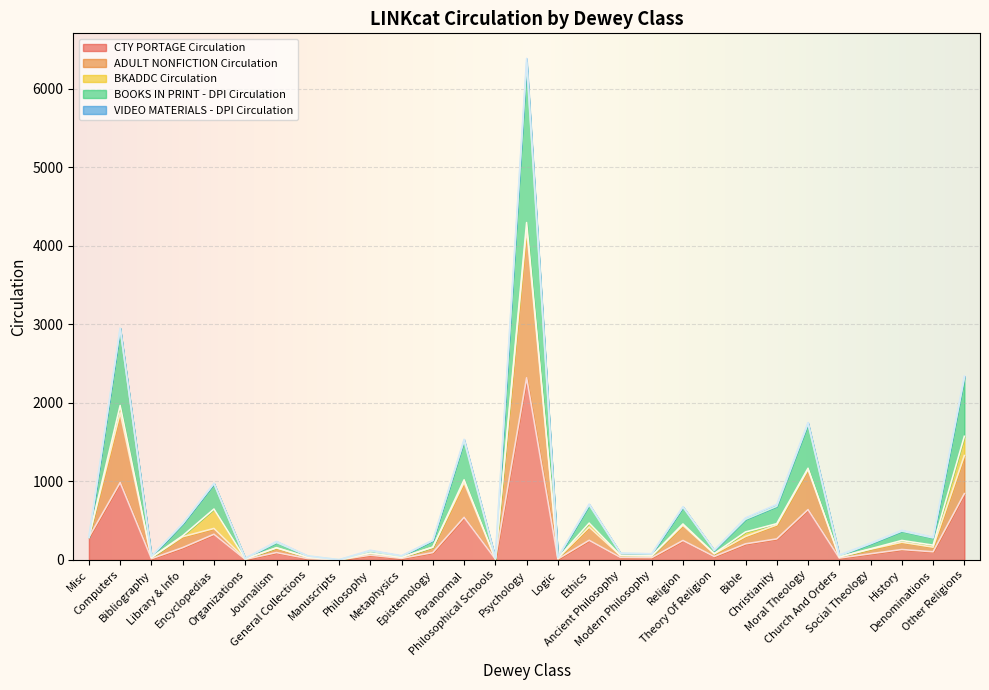

True or false: BOOKS IN PRINT - DPI Circulation and CTY PORTAGE Circulation cross at least once.

False